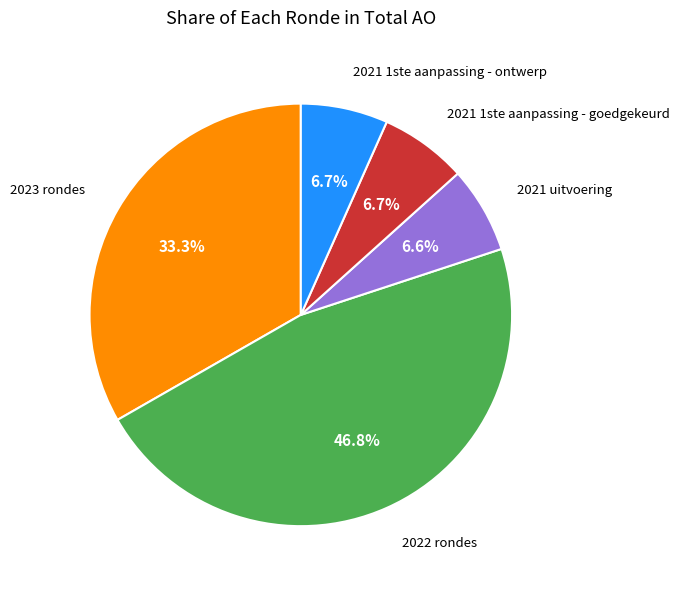

Is there a majority slice in this chart?

No